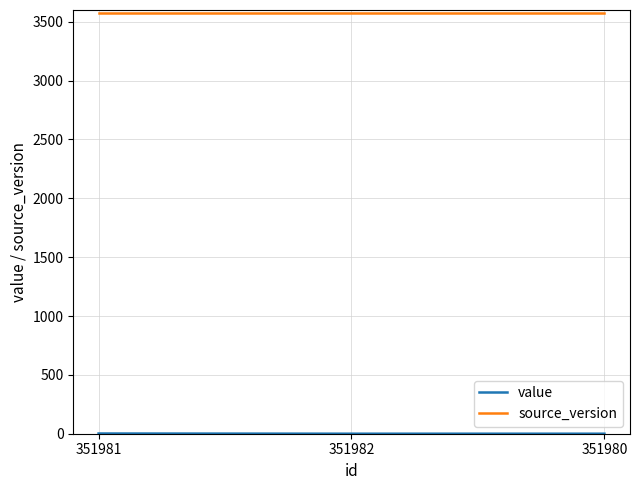

Which series has the largest total across all categories?

source_version